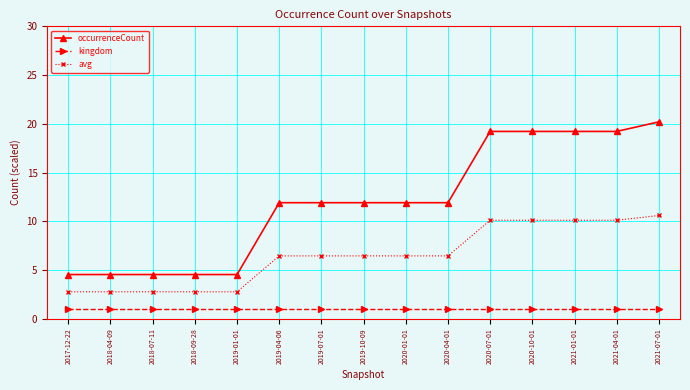

Rank the series by their maximum value, from highest to lowest.

occurrenceCount, avg, kingdom